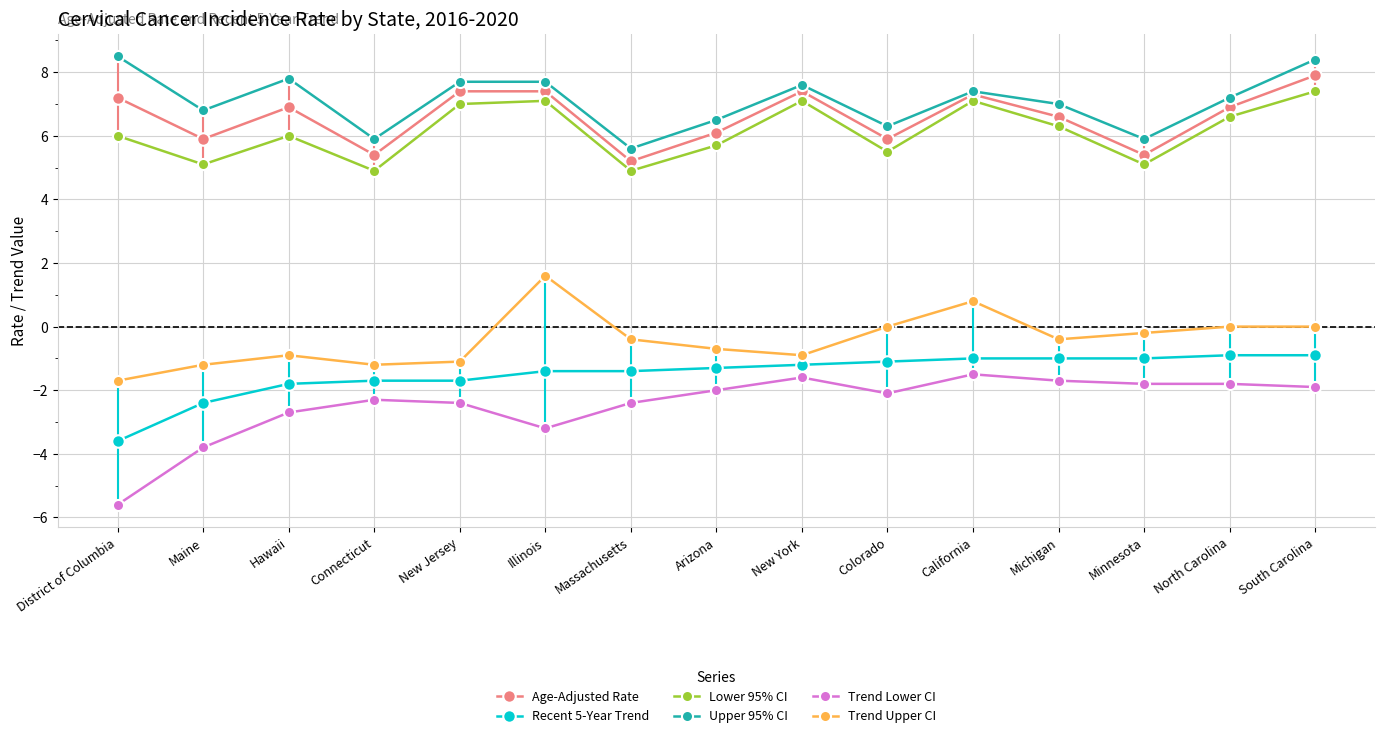

Where does the Upper 95% CI series first go above 7?

District of Columbia